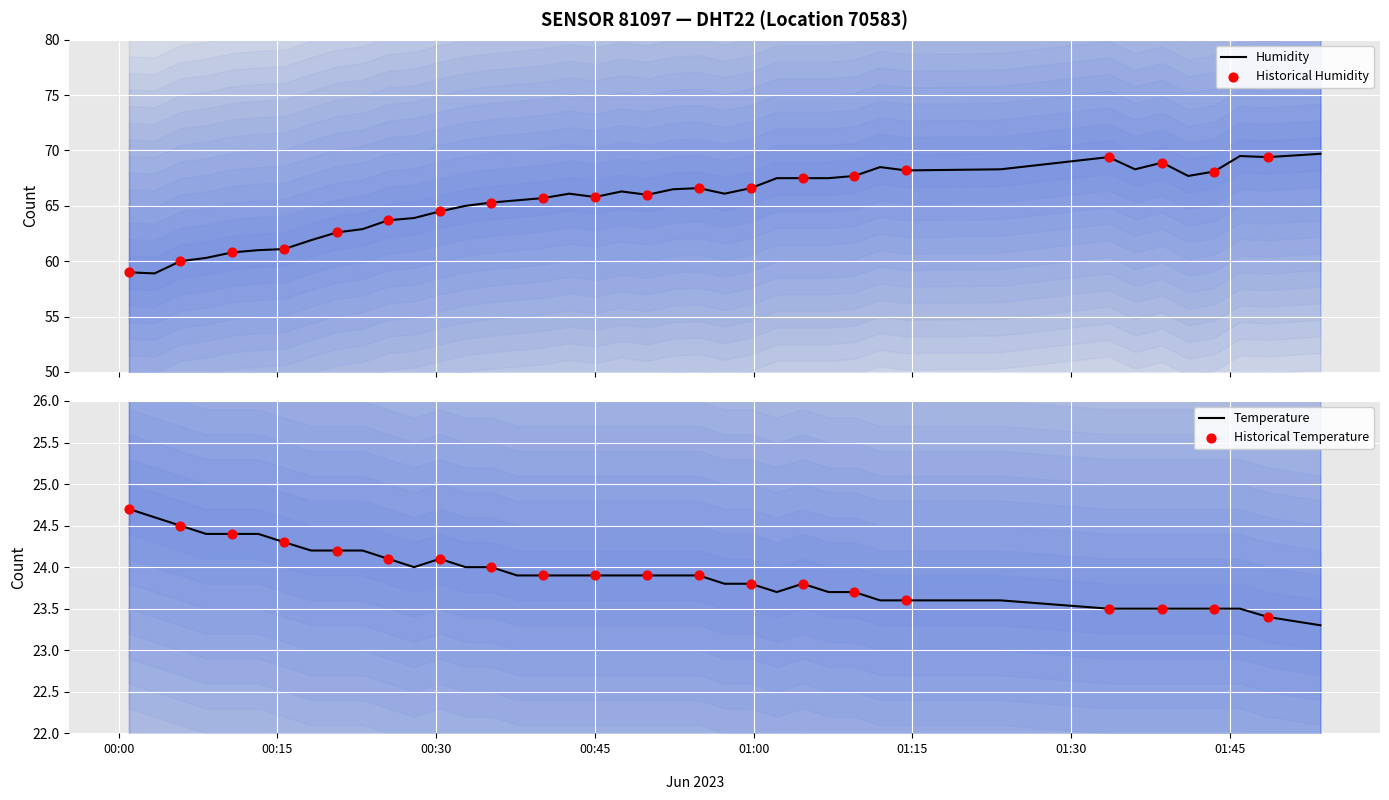

What is the total value across all series at 2023-06-24T01:33:32?

92.9